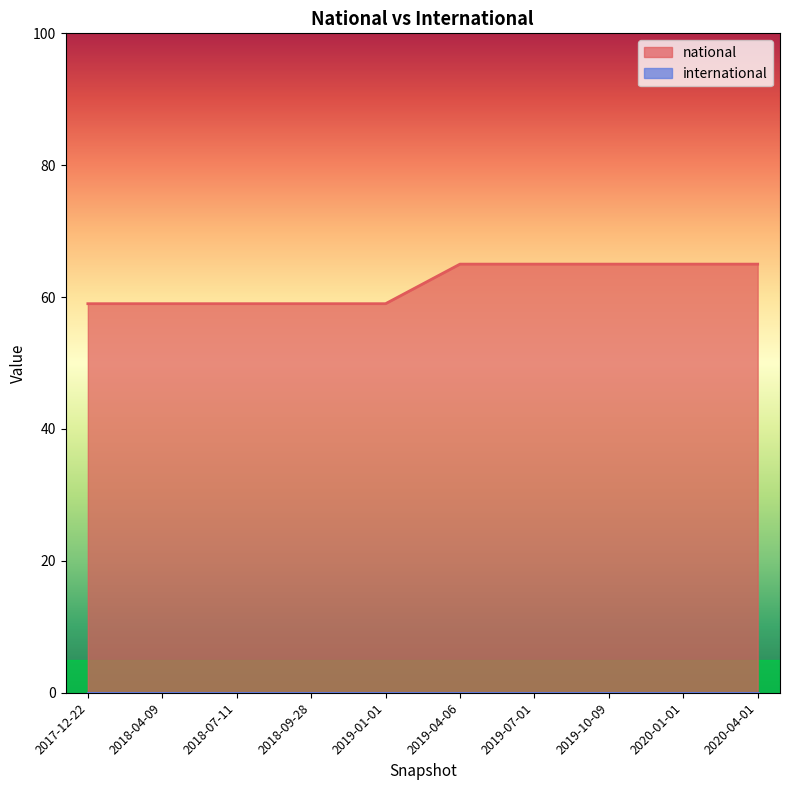

True or false: international and national intersect in this chart.

False